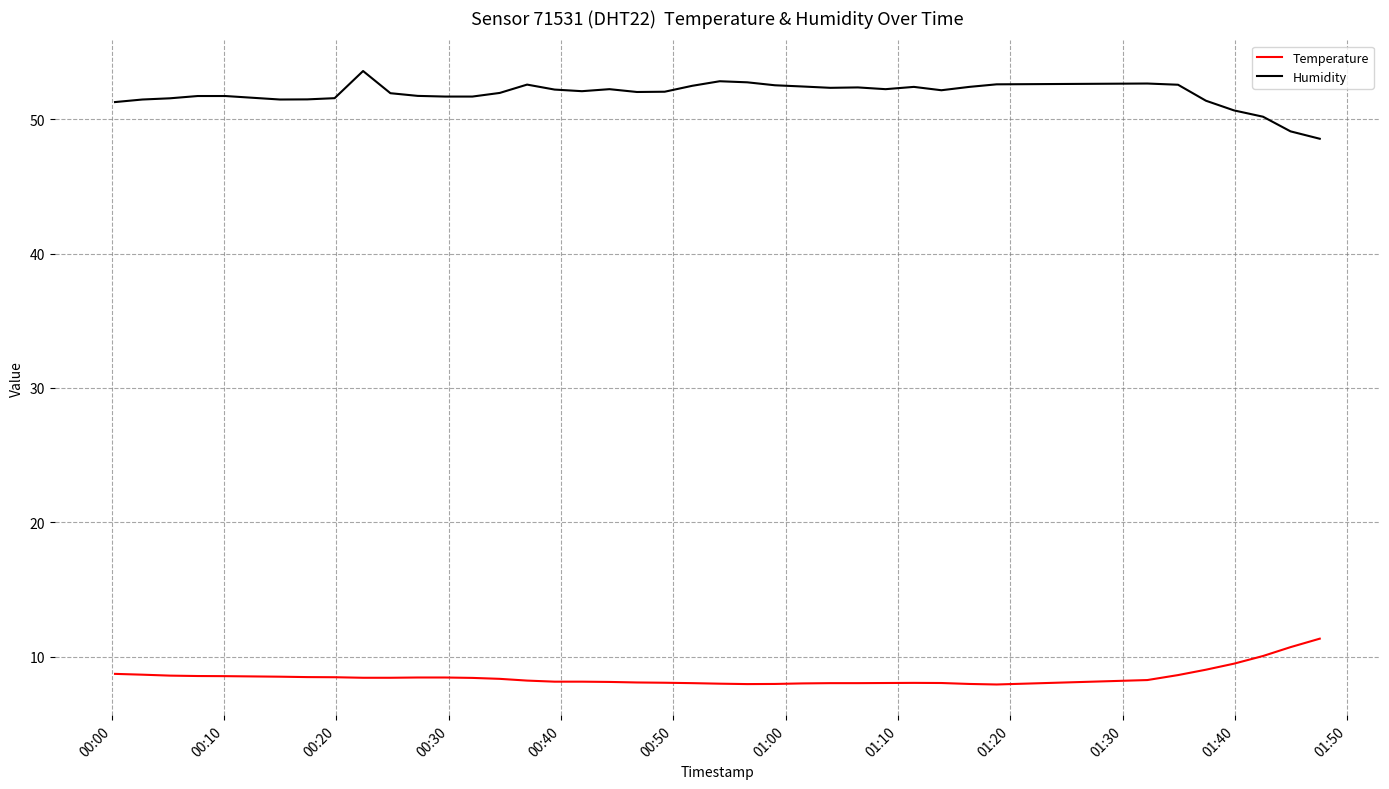

Which series has the largest total across all categories?

Humidity